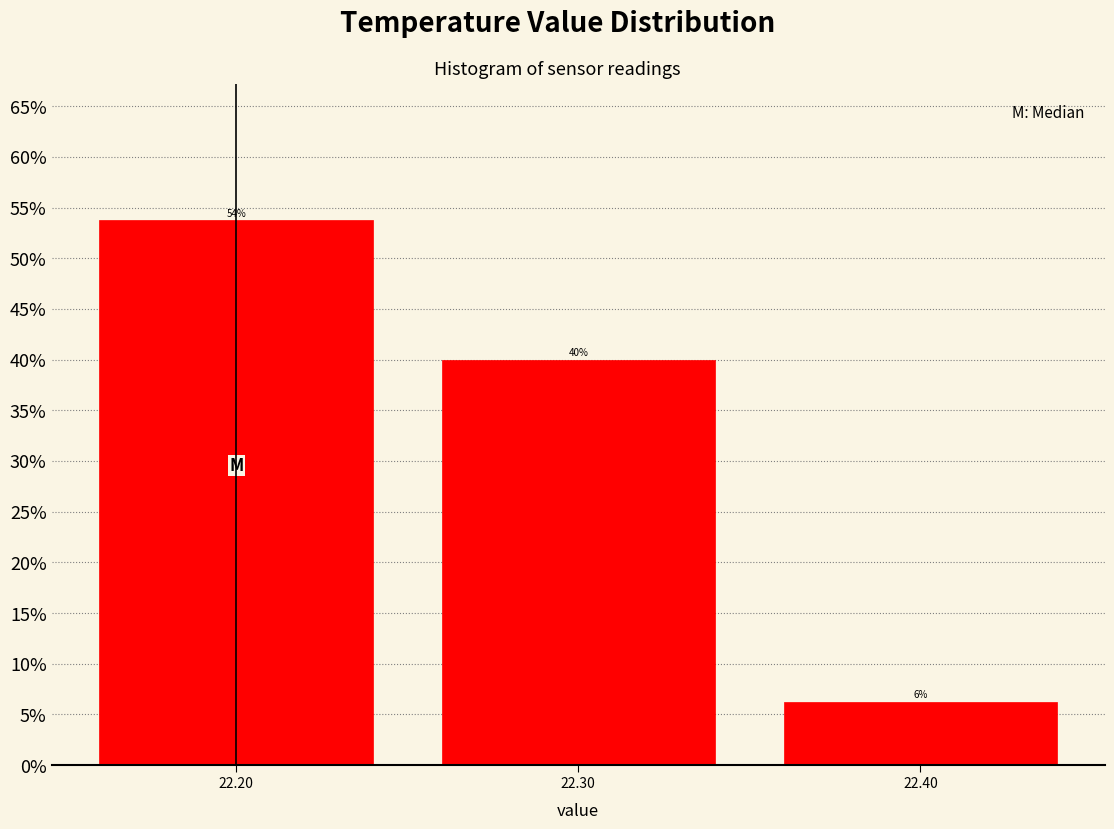

Over which range of the x-axis is the bar tallest?

22.15 to 22.25